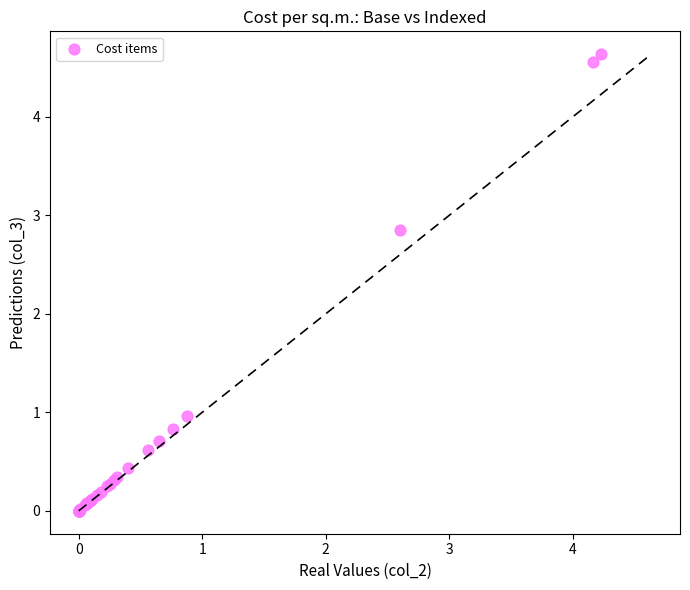

What Y value in the scatter plot is closest to 2?

2.8